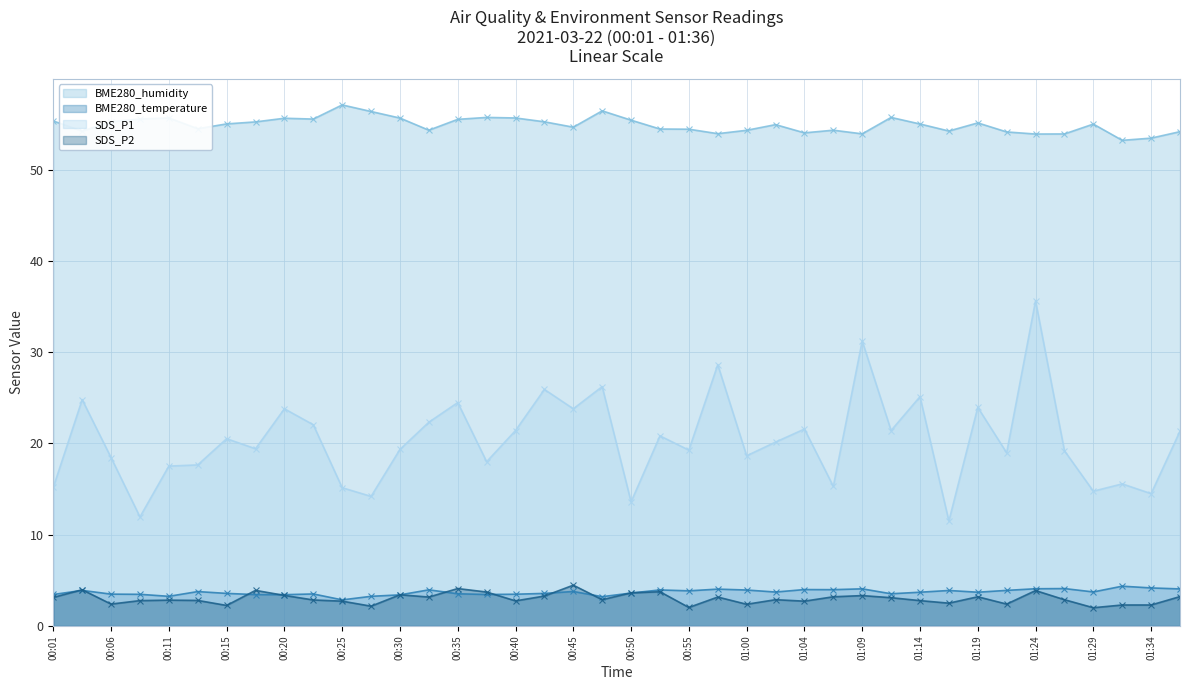

Is the value of SDS_P1 at 00:06 greater than the value of BME280_temperature at 01:07?

Yes